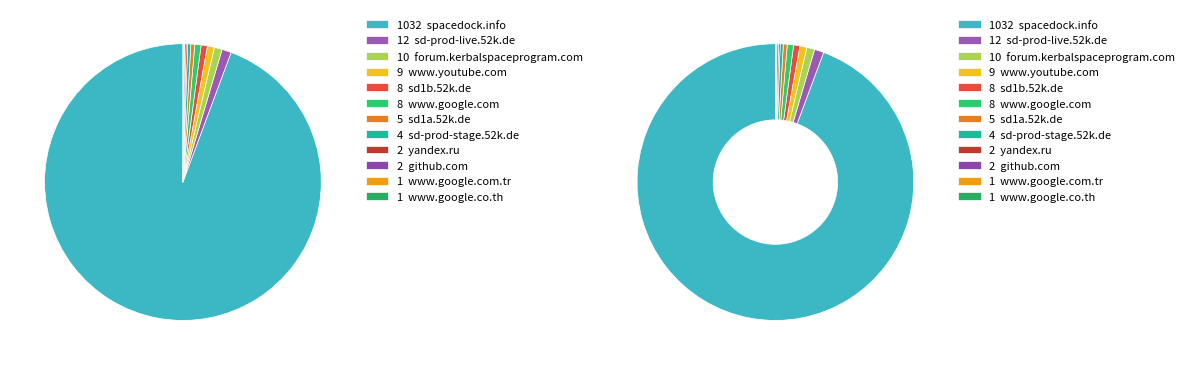

Which category has the smallest portion of the pie?

www.google.com.tr